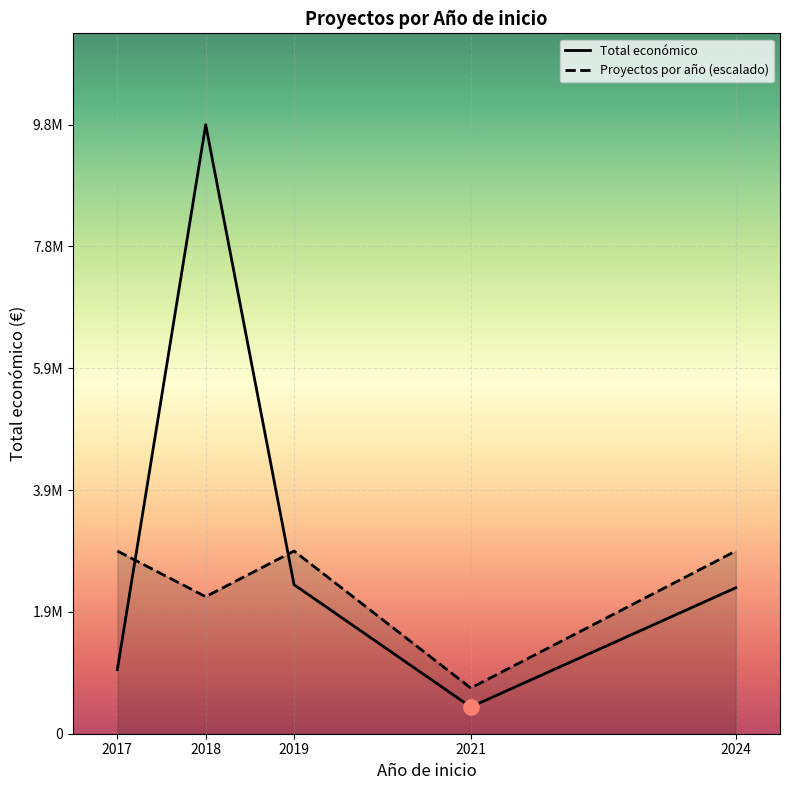

Which series contains the lowest Y value?

Total económico